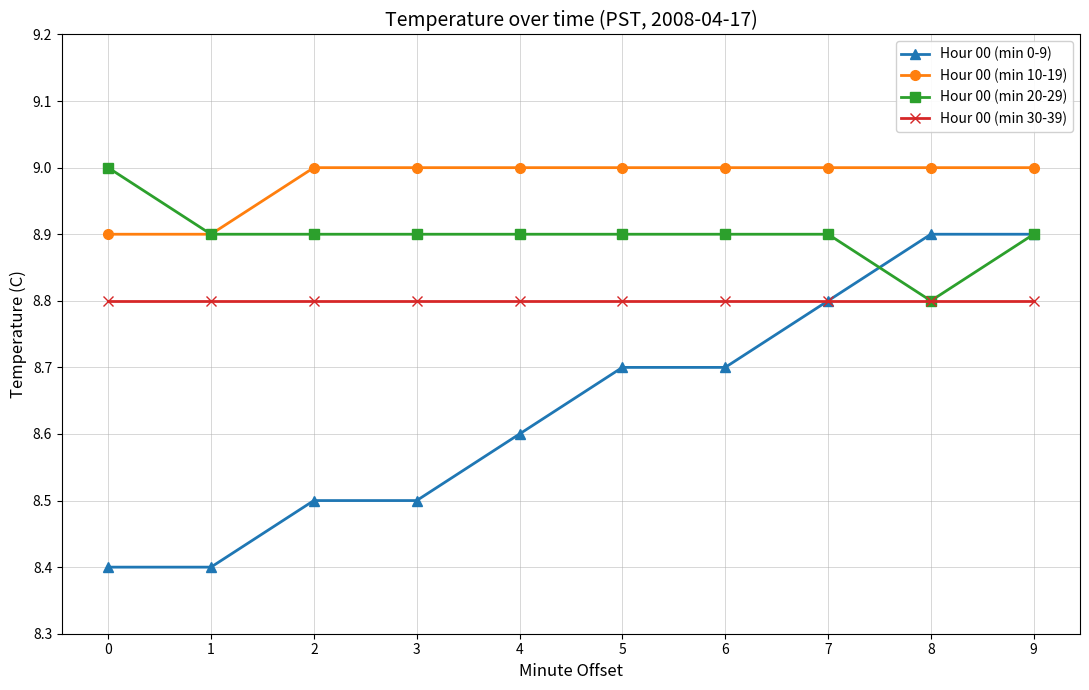

Which series has the largest total across all categories?

Hour 00 (min 10-19)